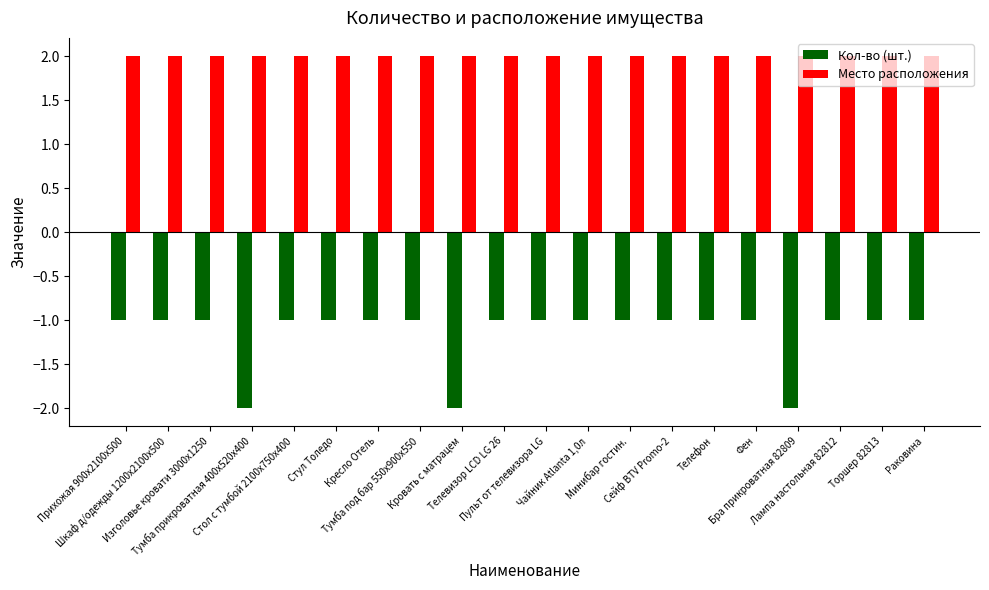

Is the value of Место расположения at Бра прикроватная 82809 greater than the value of Кол-во (шт.) at Прихожая 900х2100х500?

Yes